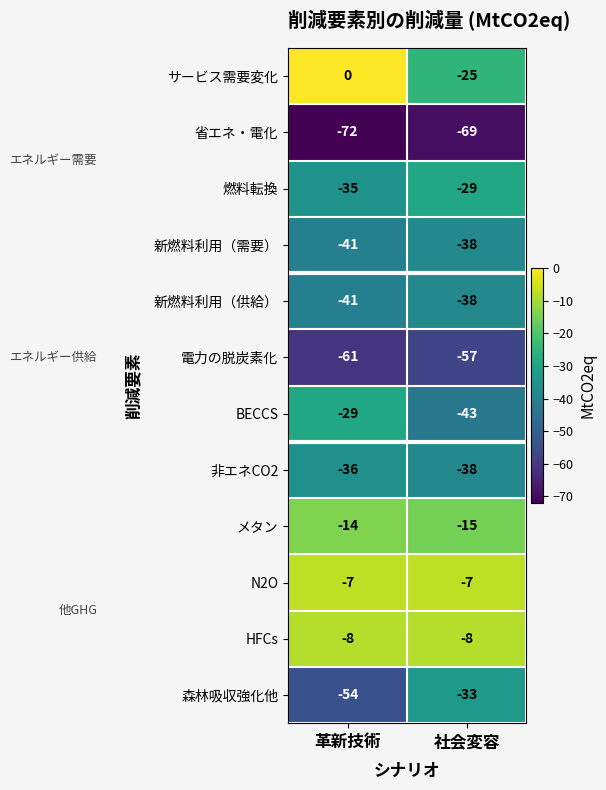

What is the spread (max minus min) of values at 革新技術?

72